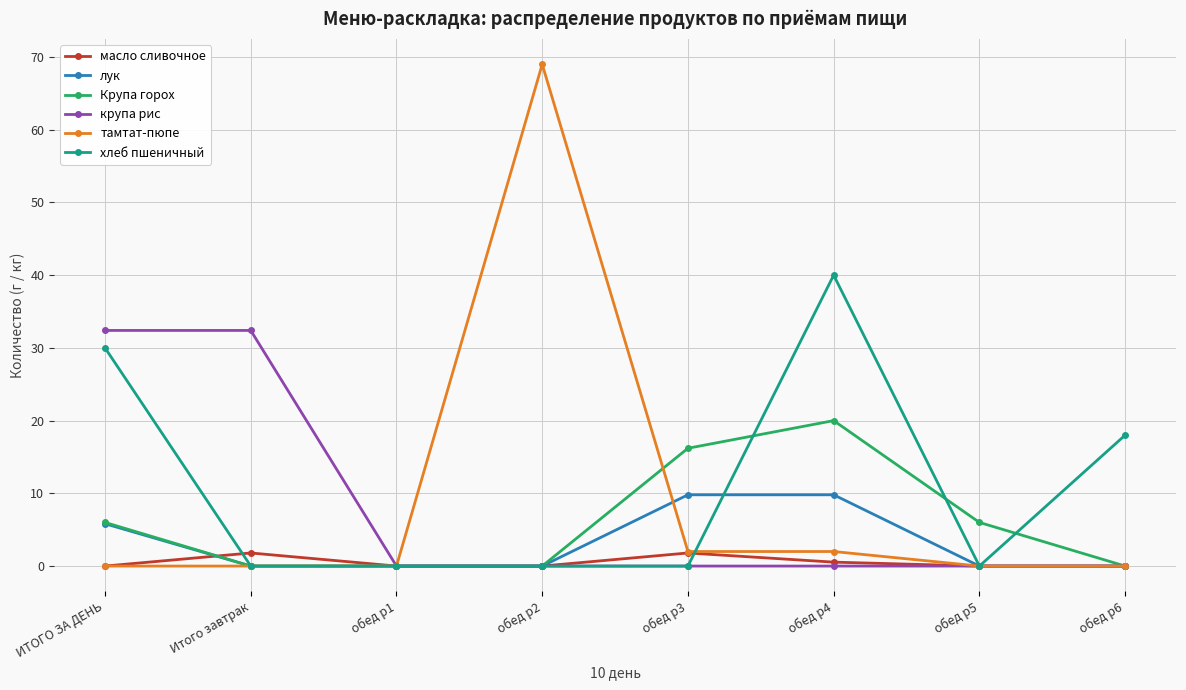

What is the total value across all series at ИТОГО ЗА ДЕНЬ?

74.2